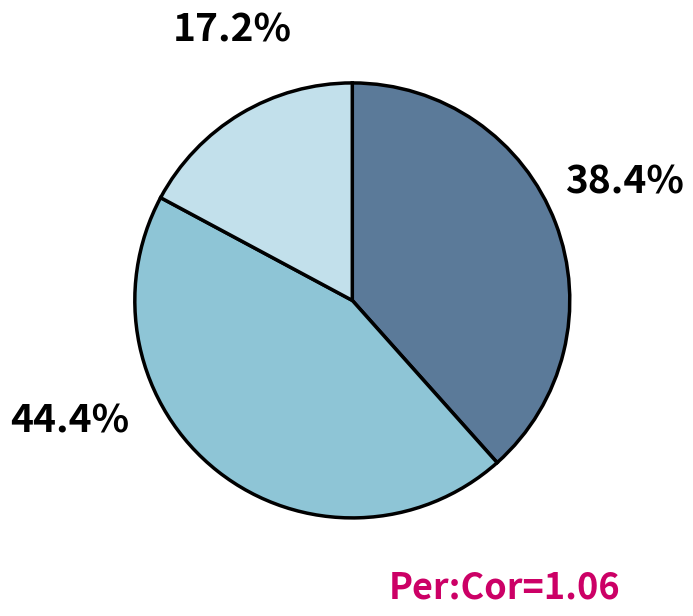

Does any single category account for the majority?

No